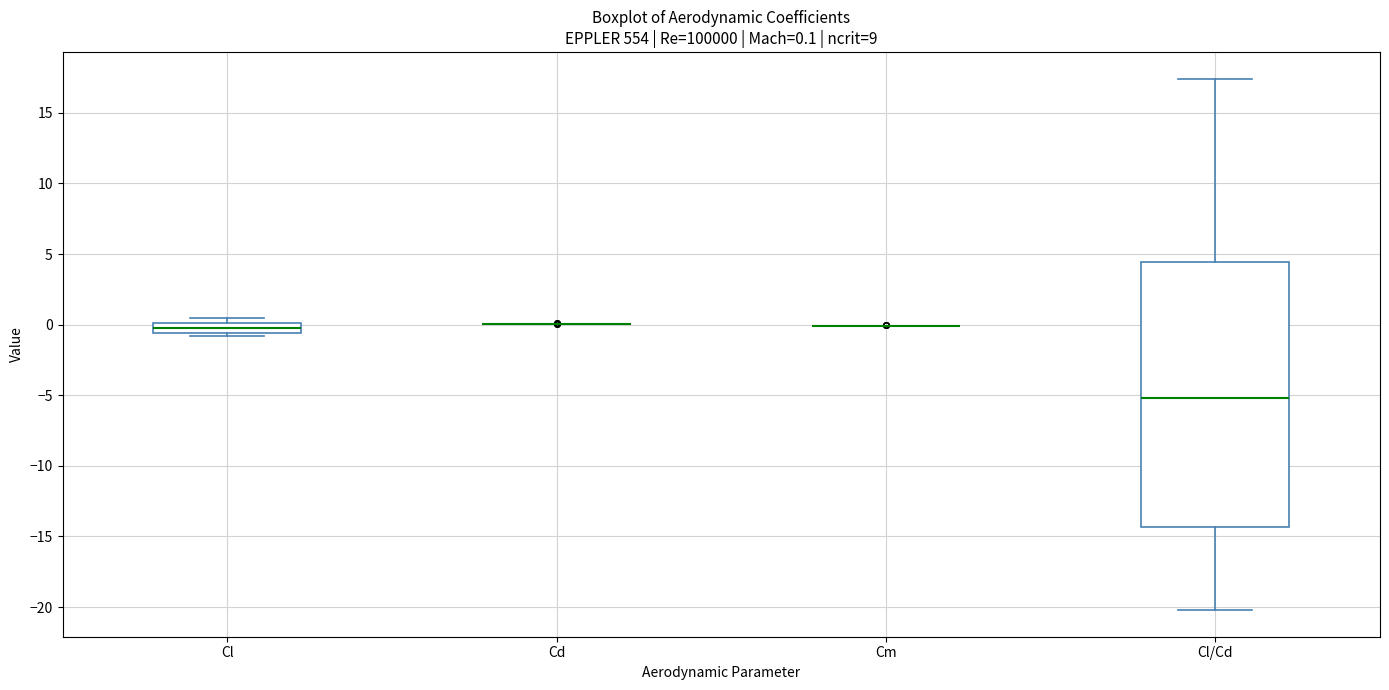

Comparing the boxes themselves (not the whiskers), which one is the tallest?

Cl/Cd